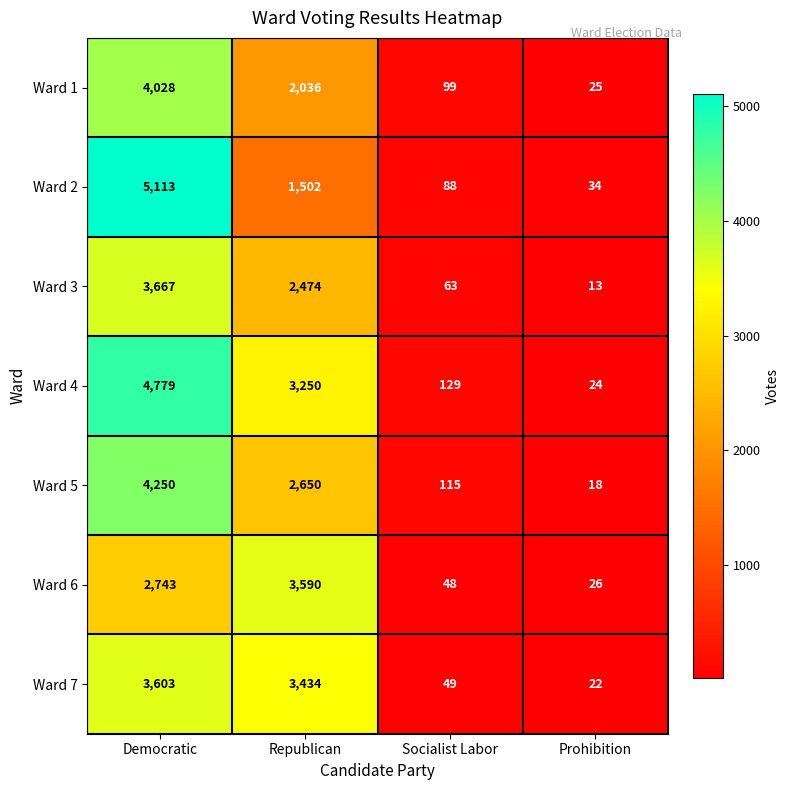

Reading left to right, what are all the values shown in this chart?

Ward 1: Democratic=4028	Republican=2036	Socialist Labor=99	Prohibition=25
Ward 2: Democratic=5113	Republican=1502	Socialist Labor=88	Prohibition=34
Ward 3: Democratic=3667	Republican=2474	Socialist Labor=63	Prohibition=13
Ward 4: Democratic=4779	Republican=3250	Socialist Labor=129	Prohibition=24
Ward 5: Democratic=4250	Republican=2650	Socialist Labor=115	Prohibition=18
Ward 6: Democratic=2743	Republican=3590	Socialist Labor=48	Prohibition=26
Ward 7: Democratic=3603	Republican=3434	Socialist Labor=49	Prohibition=22